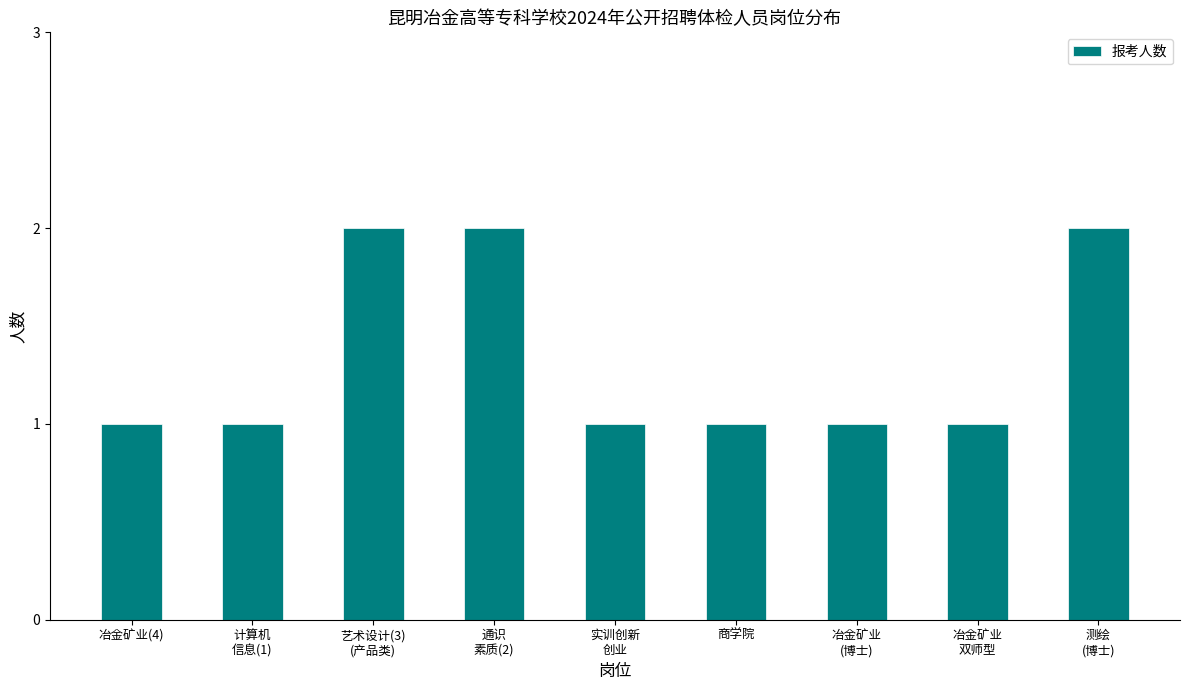

What is the value of the 8th bar from the left?

1